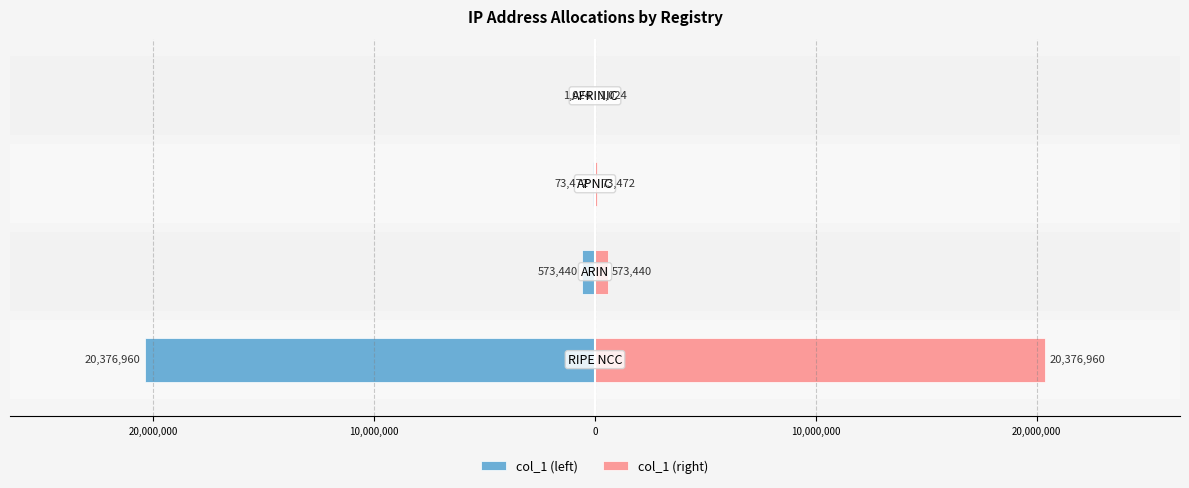

What is the difference between the second highest and second lowest values in the col_1 (left) series?

499968